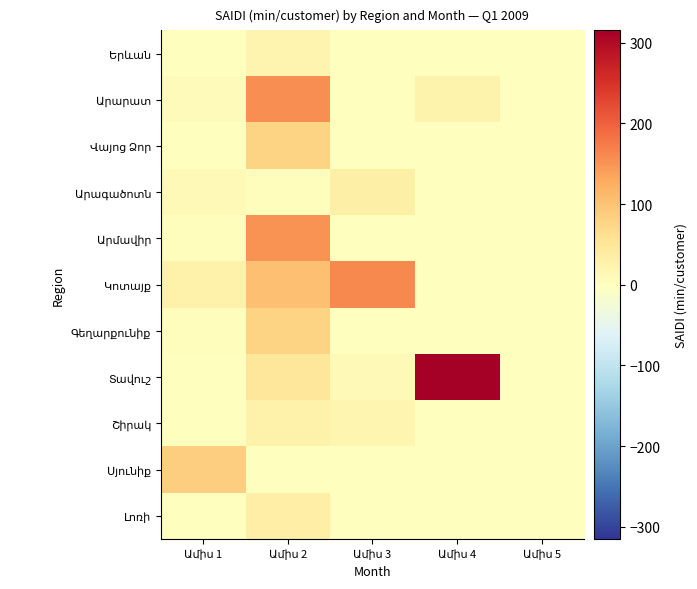

What is the total value across all series at Ամիս 3?

223.7